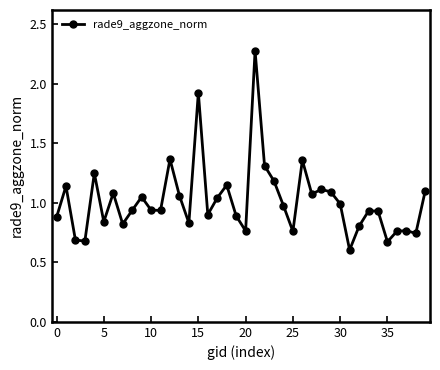

What is the difference between the second highest and minimum values?

1.3